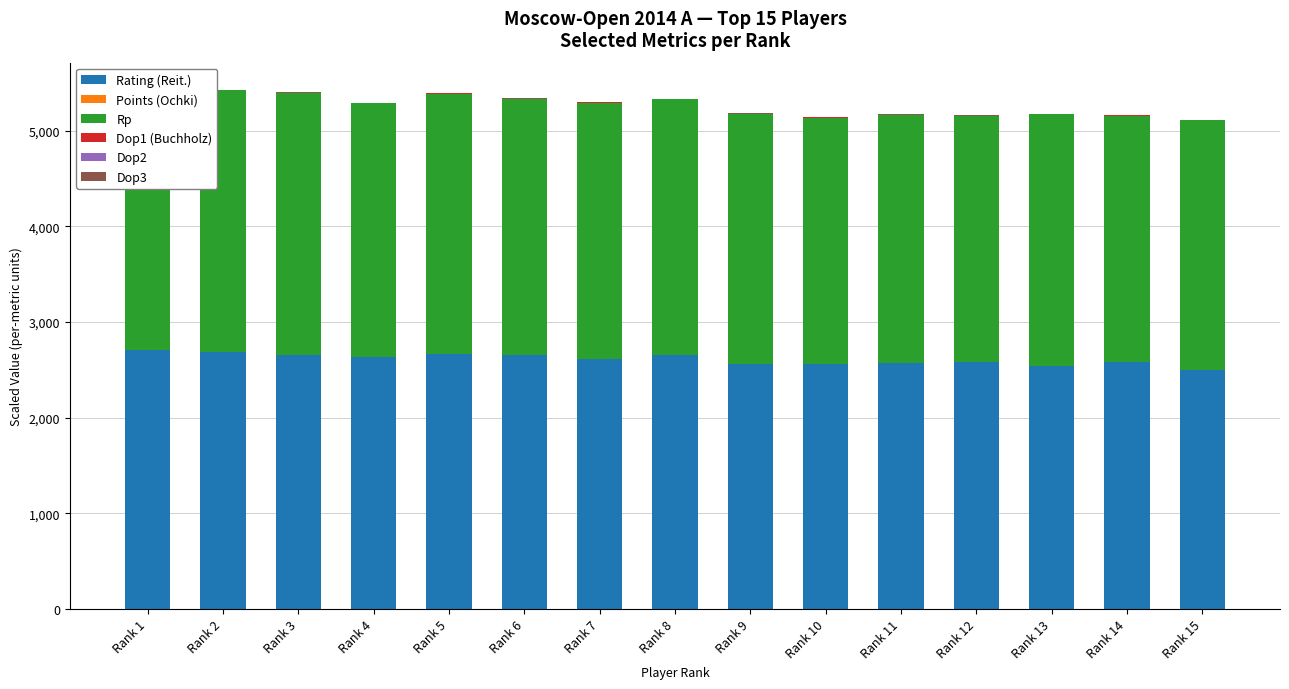

Are the bars horizontal?

No